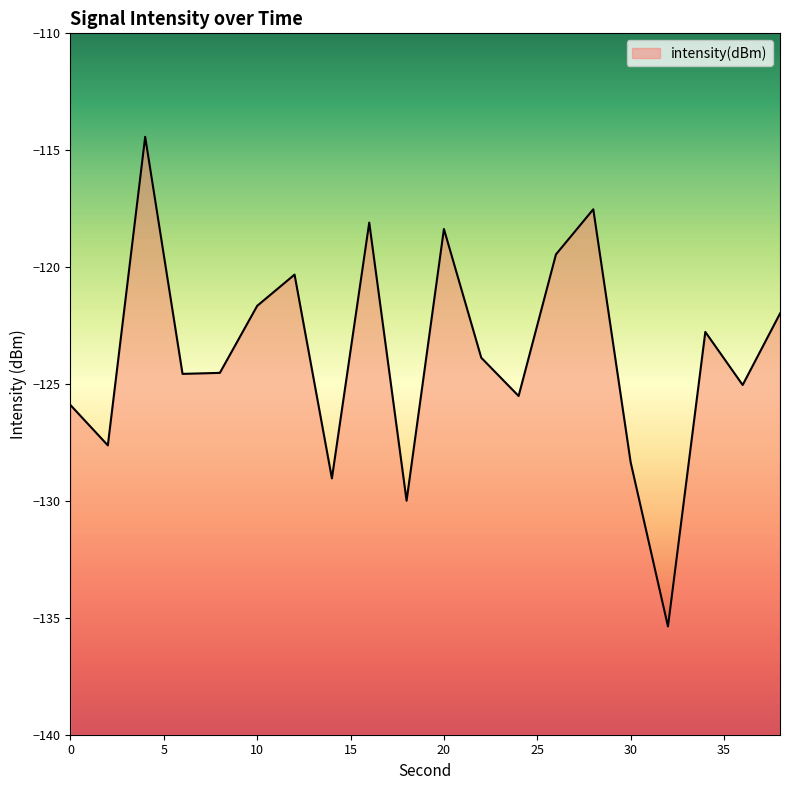

Rank the categories by value from lowest to highest.

32, 18, 14, 30, 2, 0, 24, 36, 6, 8, 22, 34, 38, 10, 12, 26, 20, 16, 28, 4